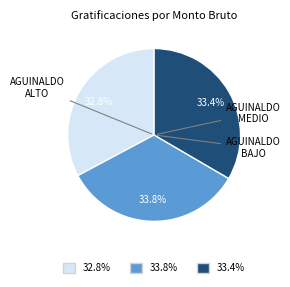

Count the number of slices in the pie.

3